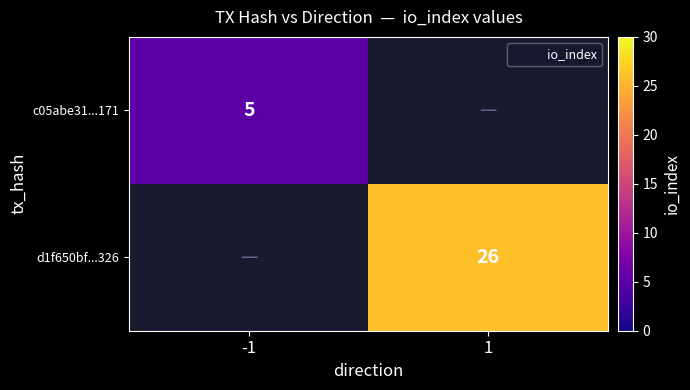

Which category has the lowest value across all series?

-1